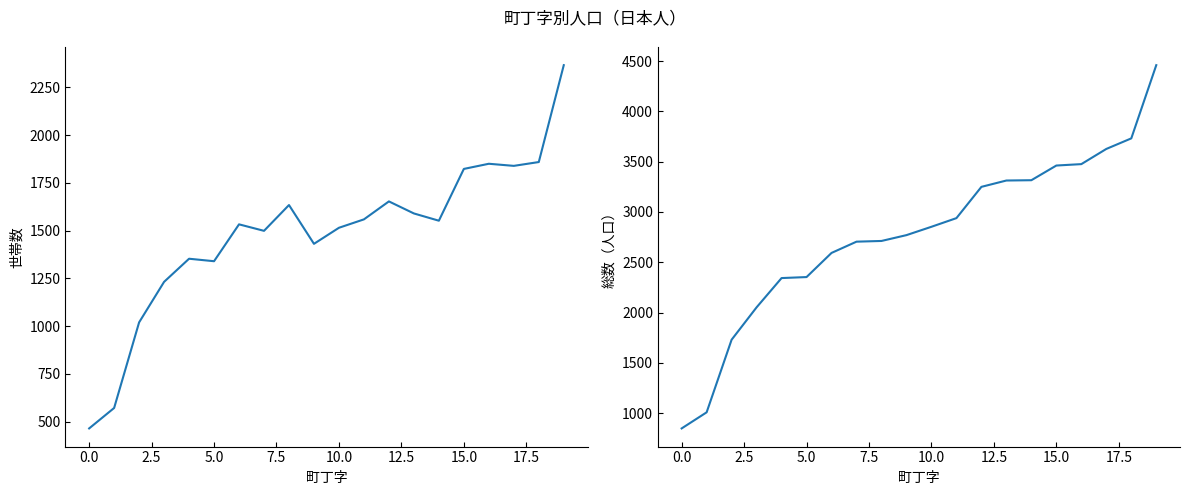

True or false: 総数 and 世帯数 intersect in this chart.

False